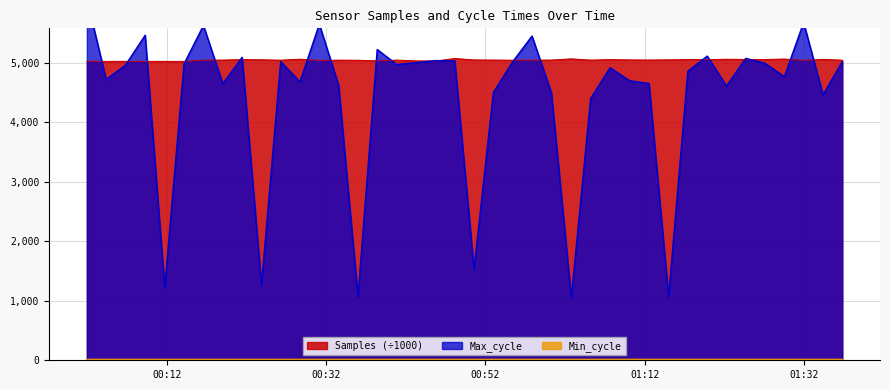

What is the sum of all Samples values?

201866.1